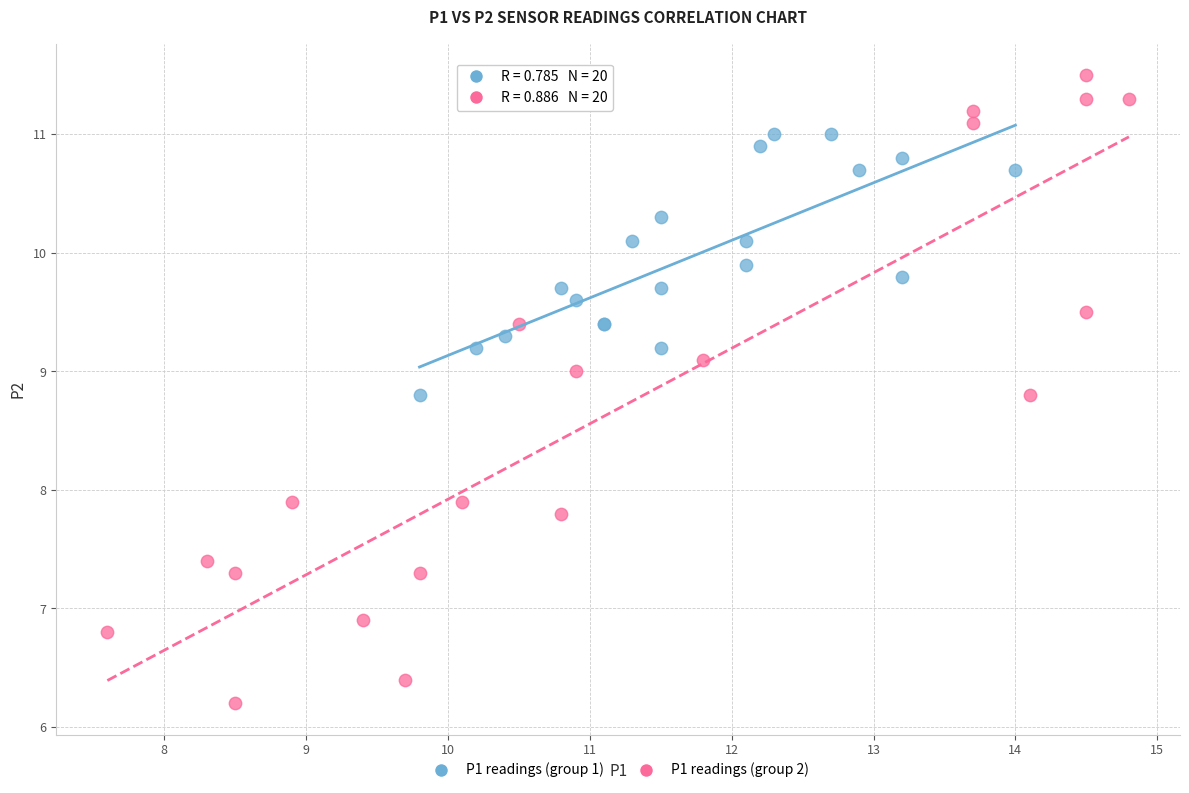

Which series reaches the maximum Y coordinate?

P1 readings (group 2)